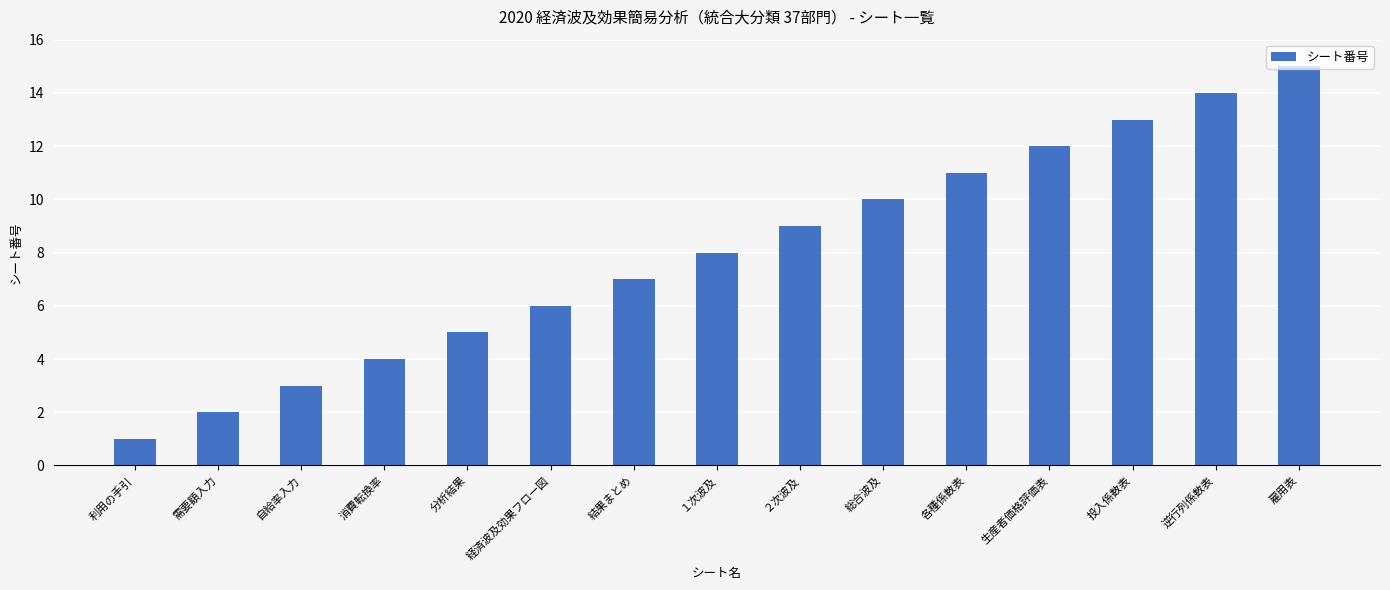

What is the change in value from 利用の手引 to 経済波及効果フロー図?

+5